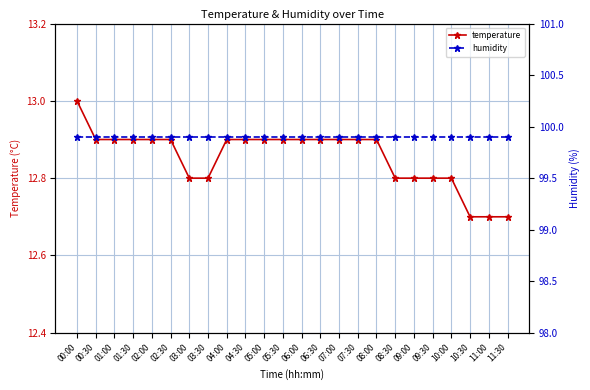

Read the temperature value at 02:30.

12.9